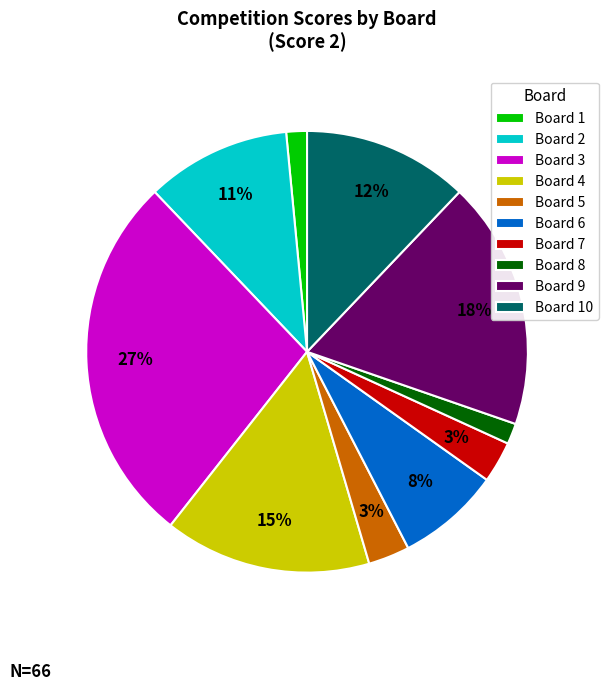

How many segments does this pie chart have?

10